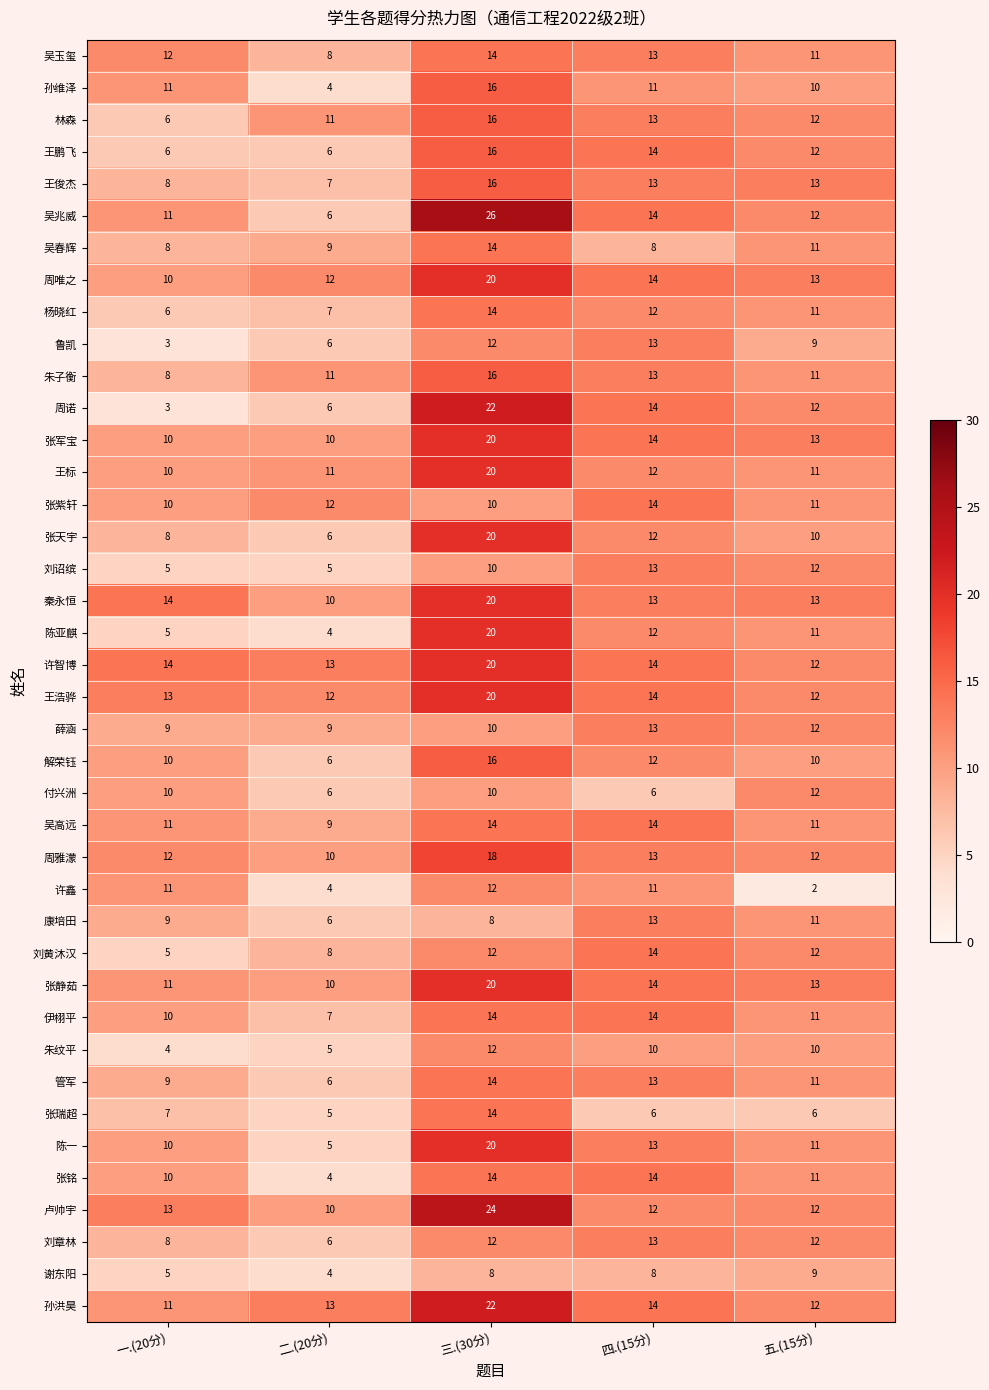

What is the sum of all 谢东阳 values?

34